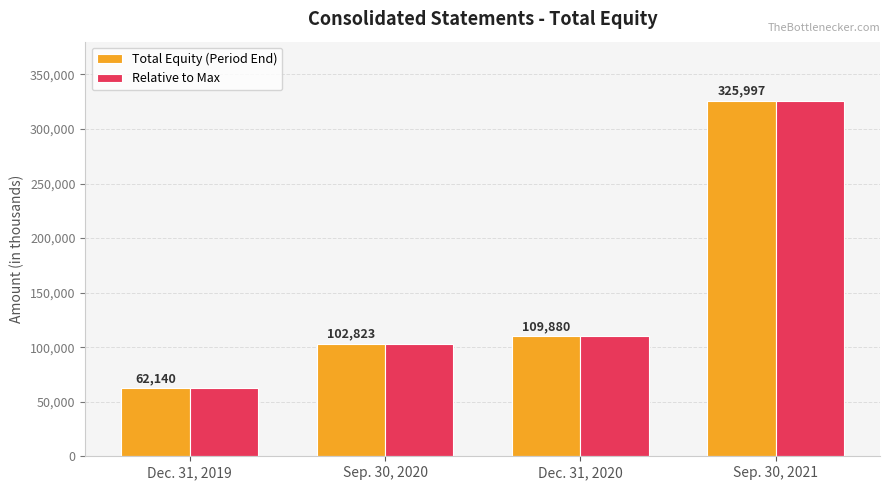

Reading left to right, list all the values displayed in this chart.

Total Equity (Period End): 62140	102823	109880	325997
Relative to Max: 62140	102823	109880	325997